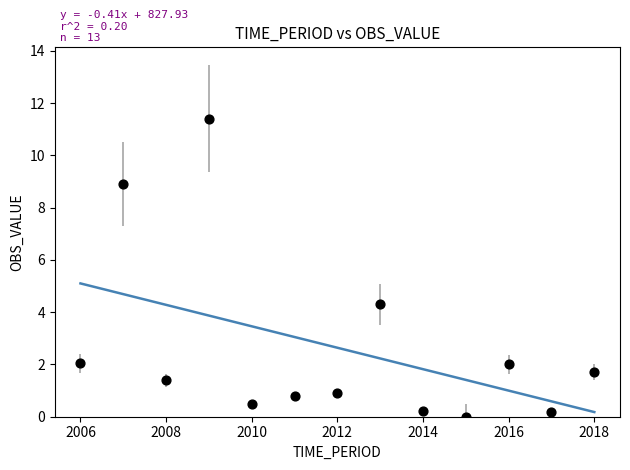

What Y value in the scatter plot is closest to 5?

4.3